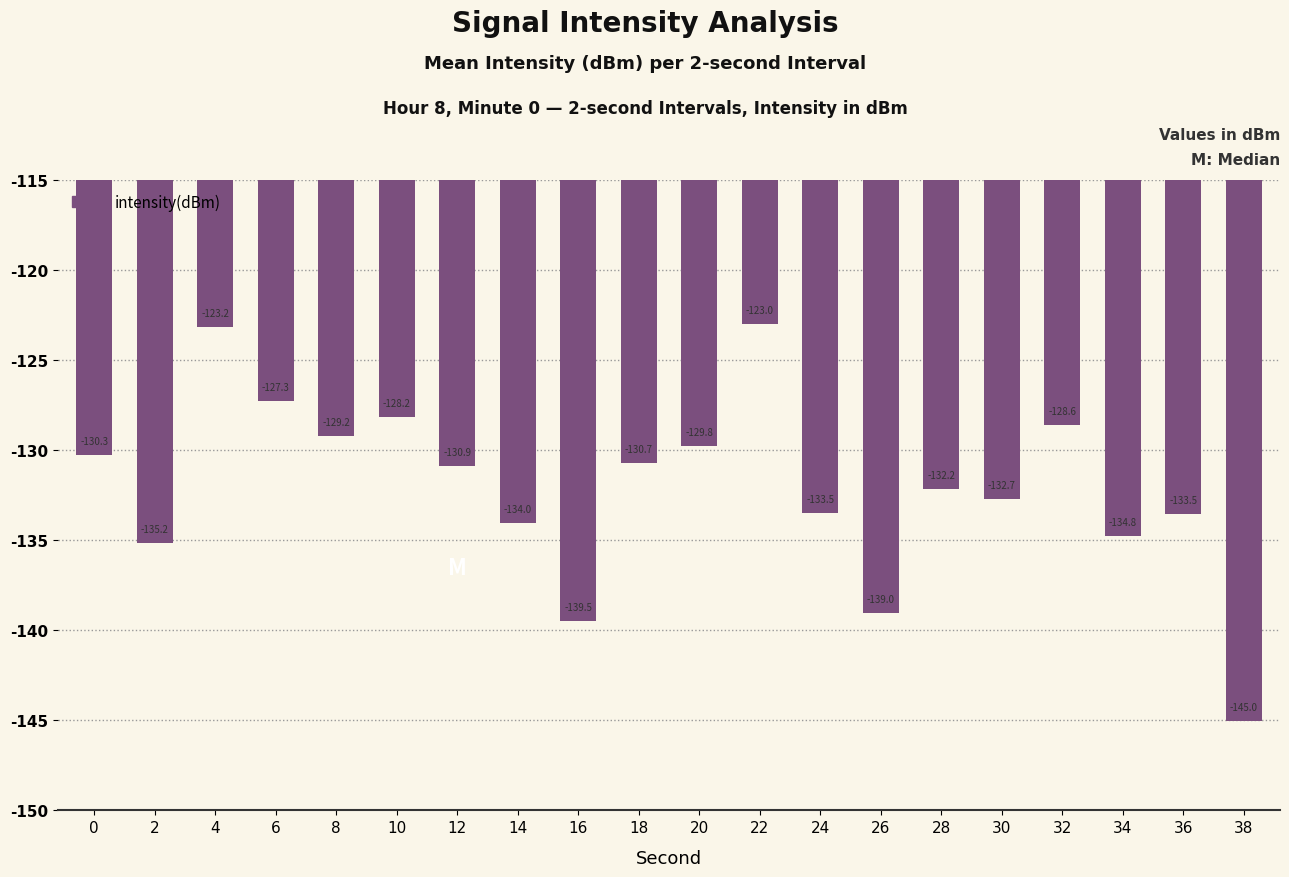

At which label does the data first exceed -130?

4